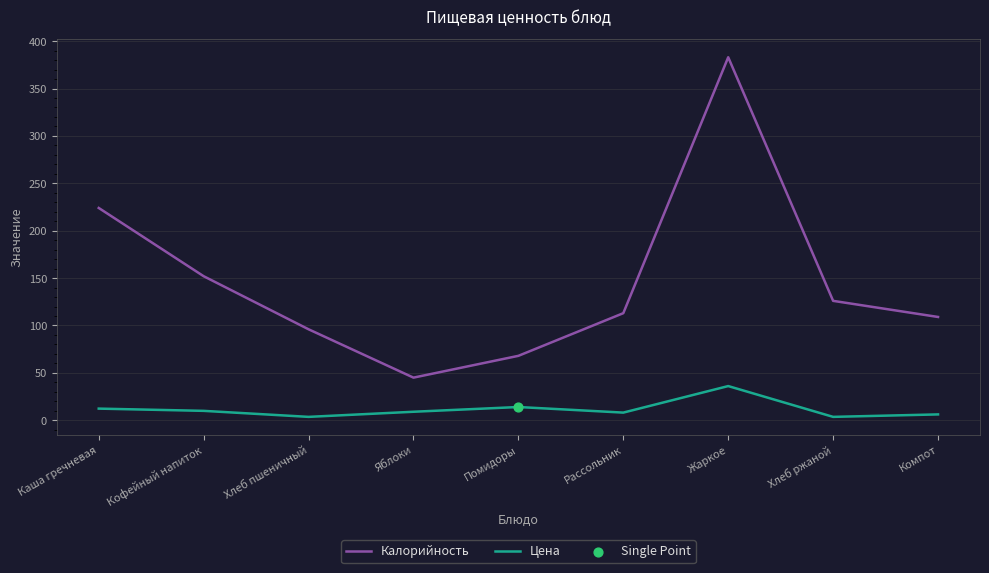

Which series has the largest total across all categories?

Калорийность